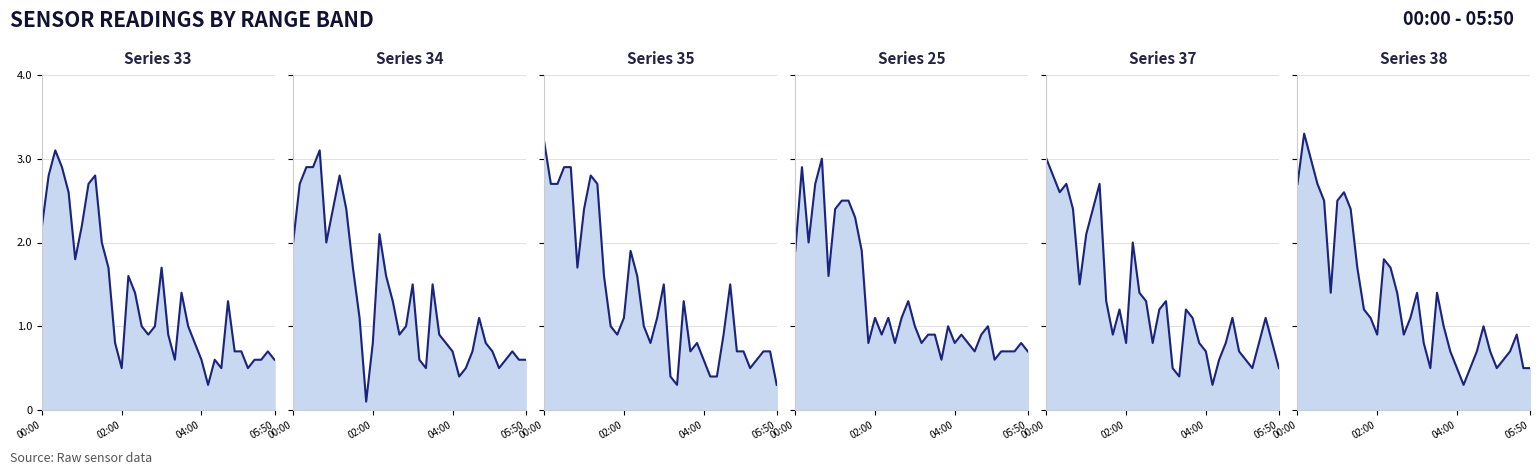

At how many categories does at least one series exceed 1?

23